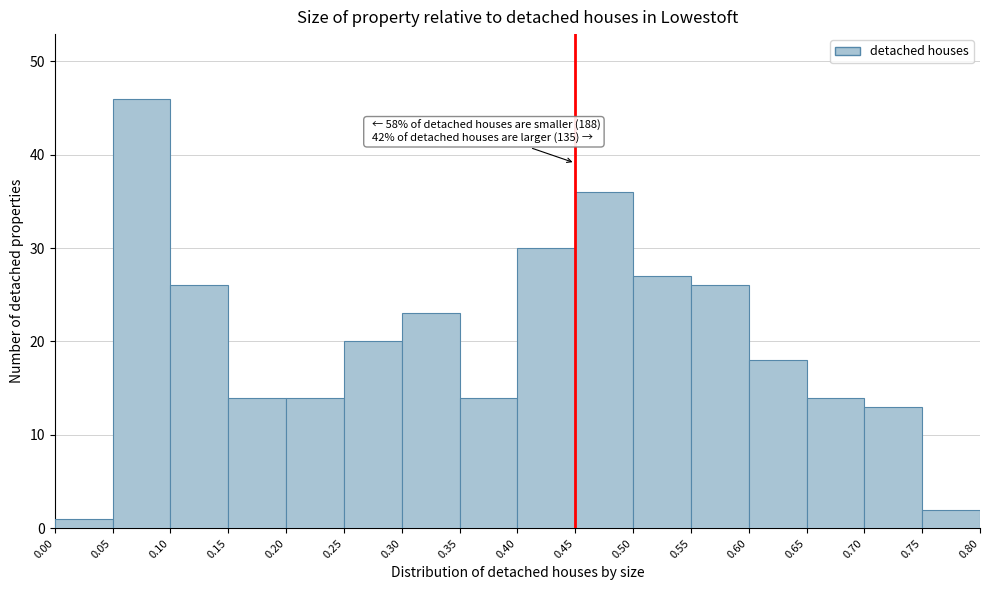

Which range on the x-axis has the tallest bar?

0.05 to 0.10